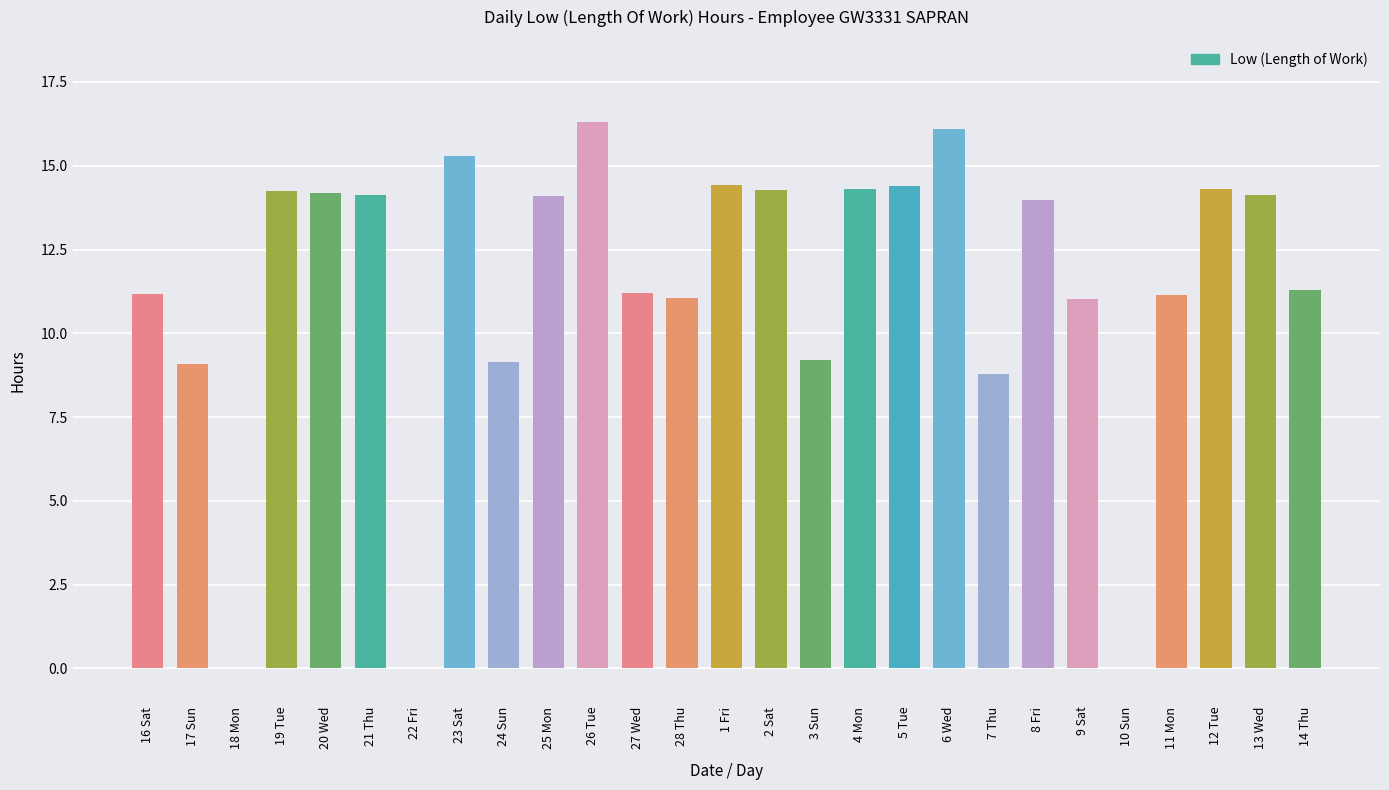

What is the sum of the values at 7 Thu and 12 Tue?

23.1